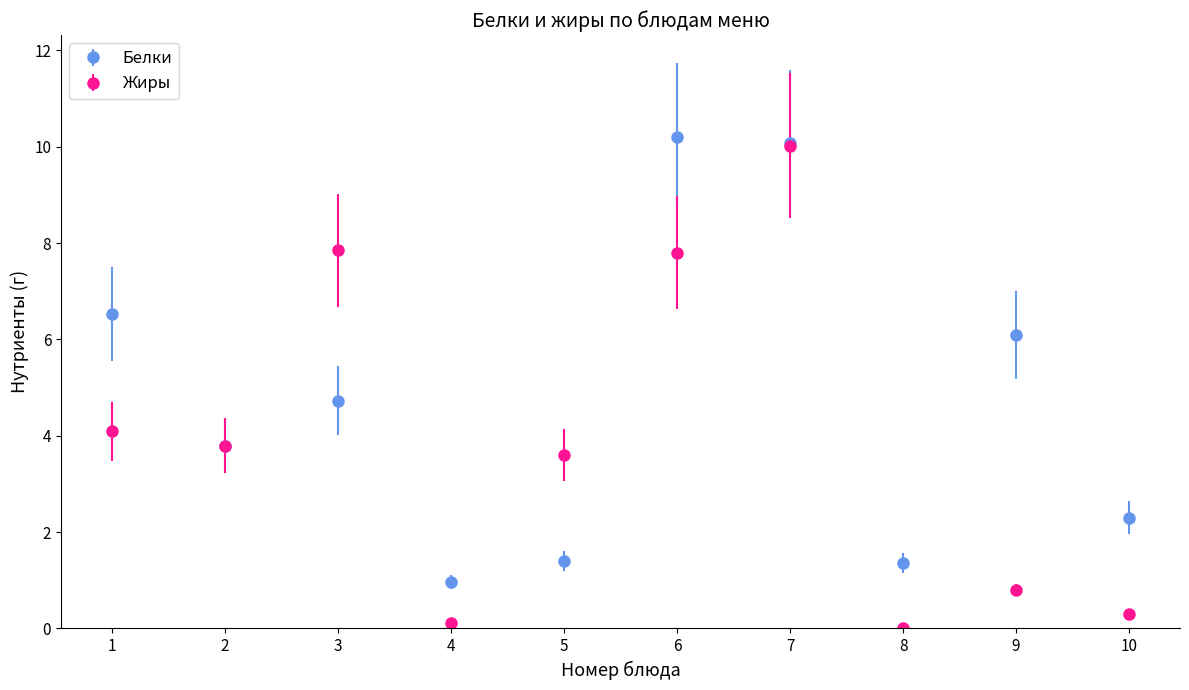

Is the value of Жиры at 10 greater than the value of Белки at 10?

No